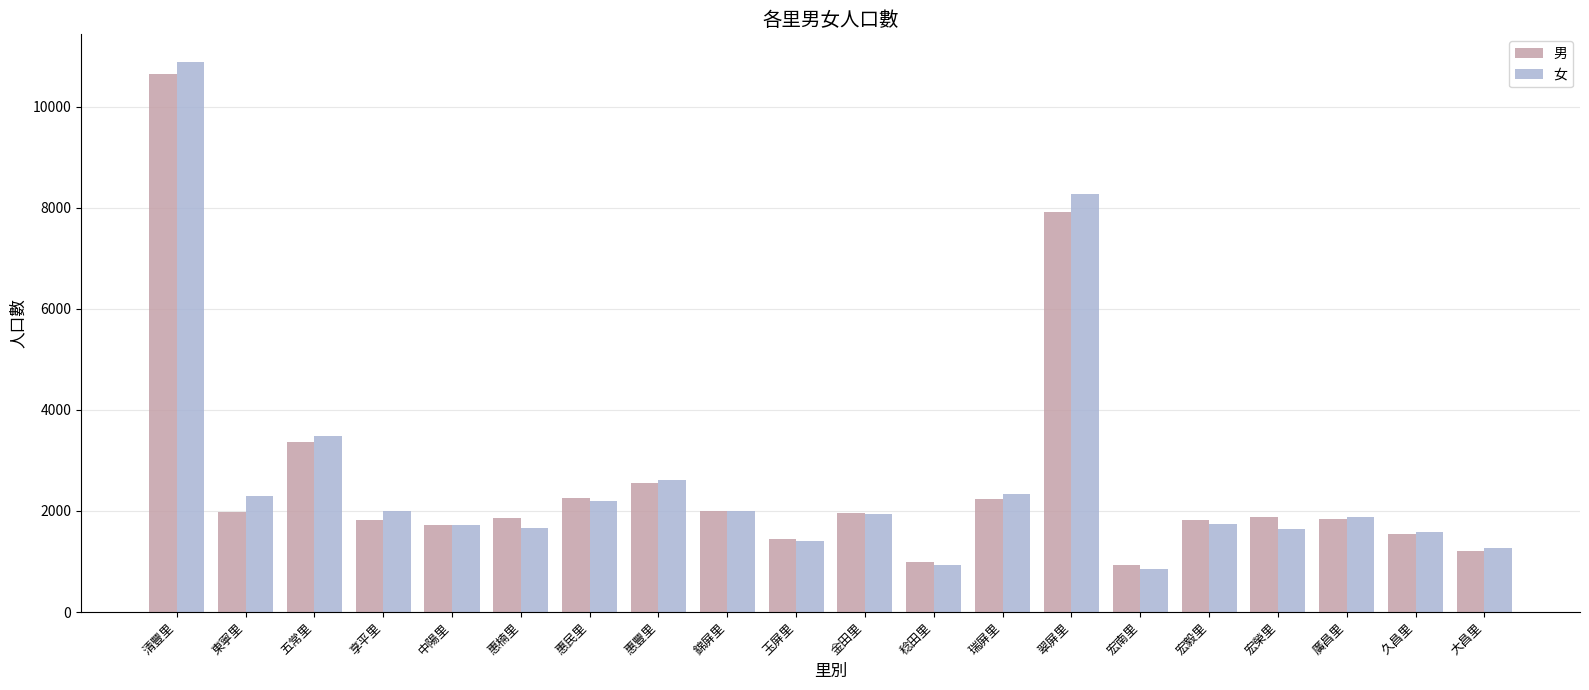

What is the minimum value shown in the chart?

851